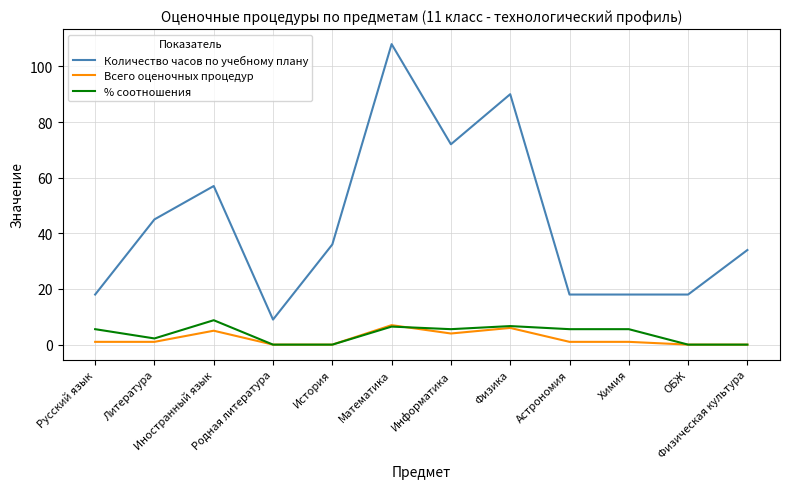

What is the lowest value of the Количество часов по учебному плану series?

9.0